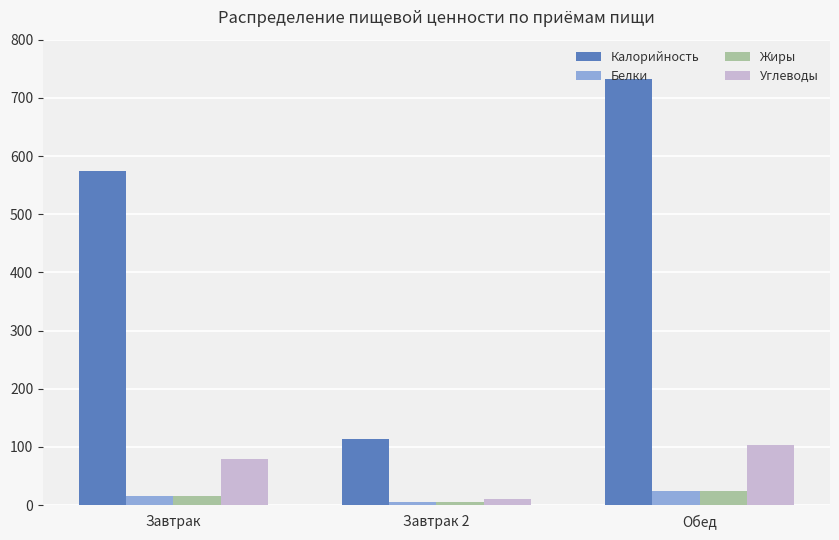

Which series changed the most between Завтрак and Обед?

Калорийность